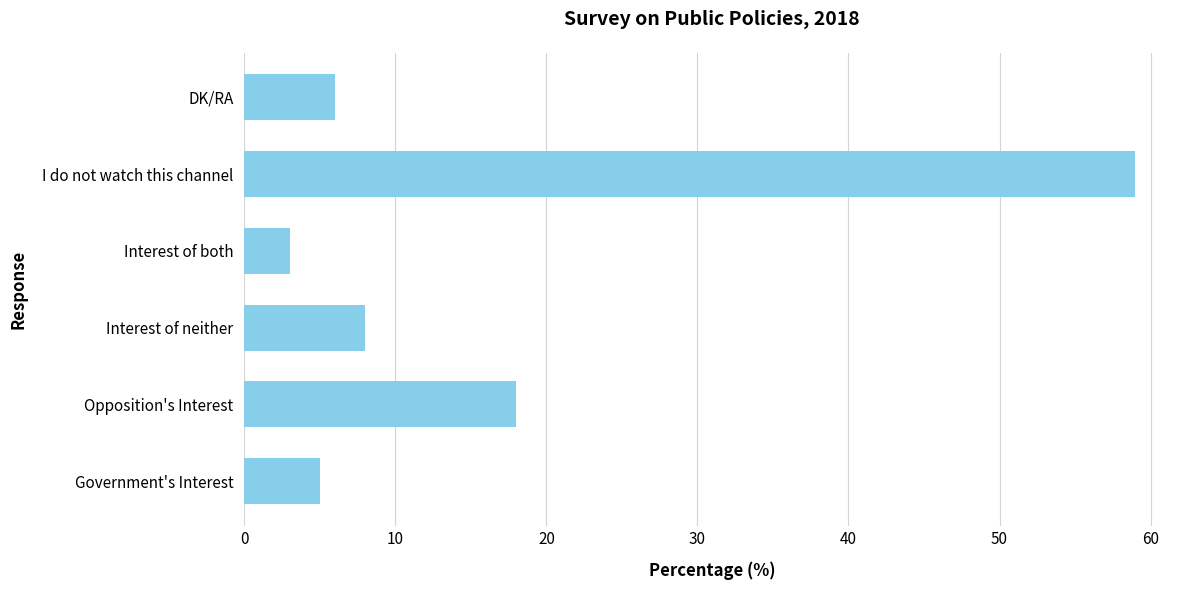

True or false: the data shows 36 at I do not watch this channel.

False